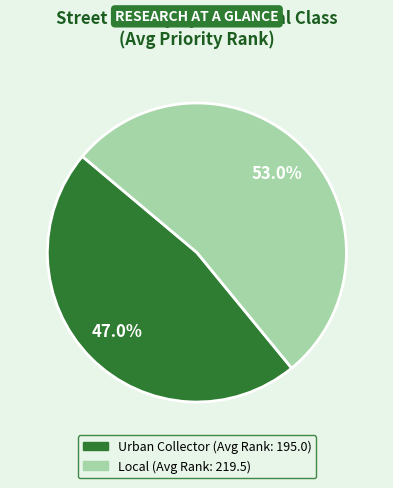

How many segments does this pie chart have?

2